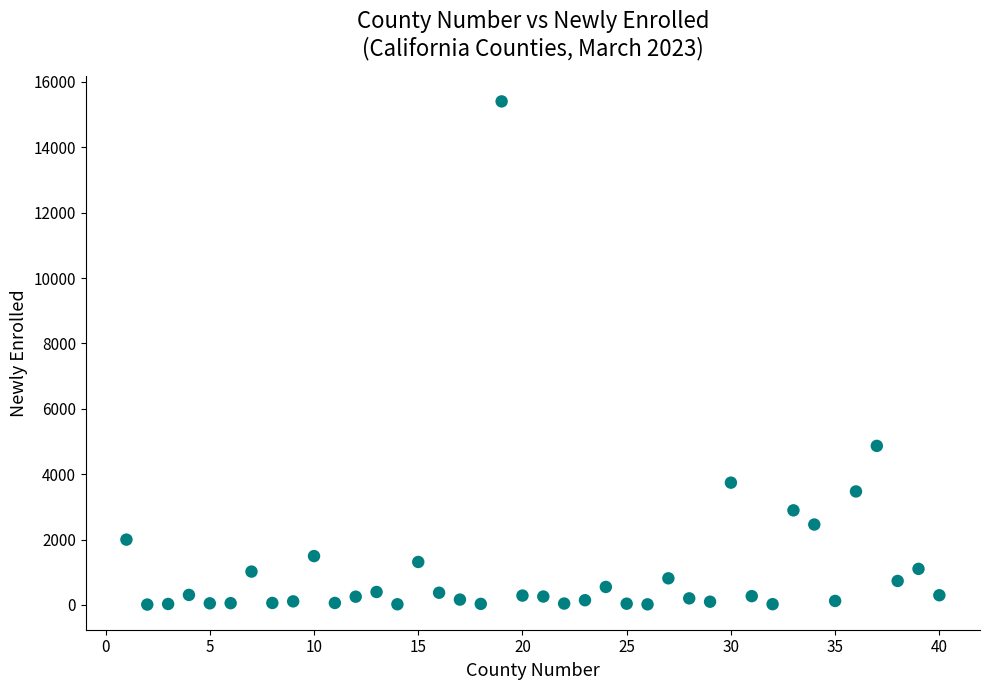

What Y value in the scatter plot is closest to 7708?

4866